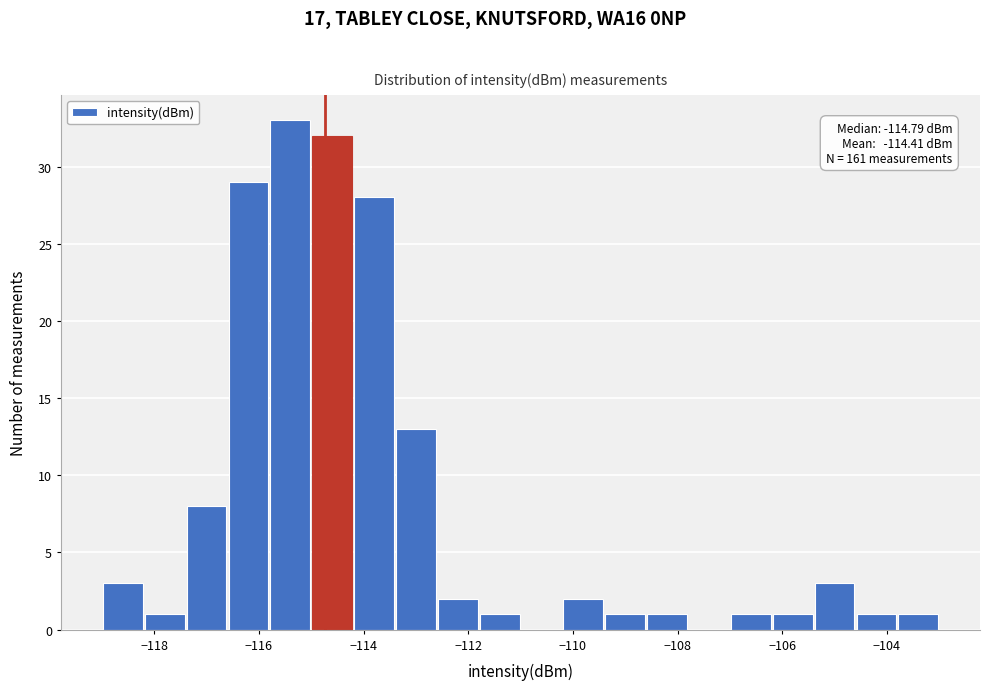

Over which range of the x-axis is the bar tallest?

-115.8 to -115.0